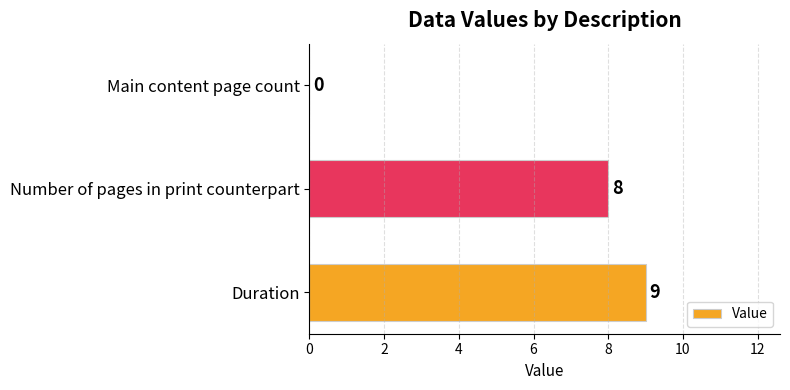

What is the maximum value shown in the chart?

9